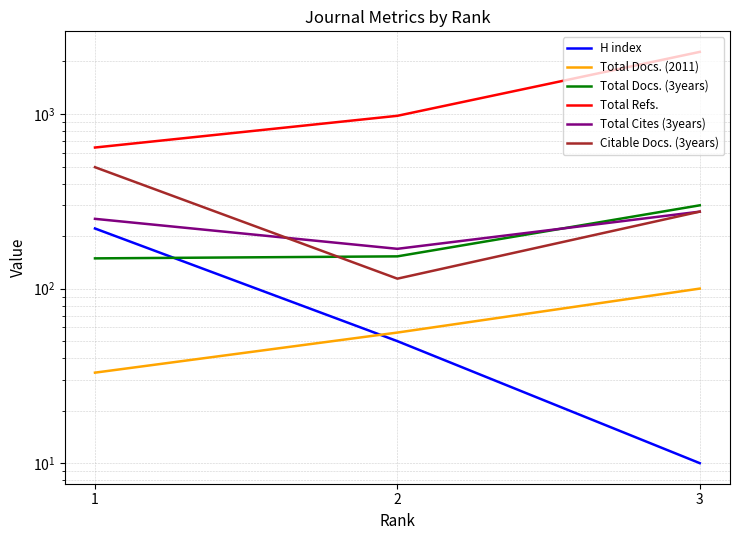

At which category is the sum across all series the highest?

3